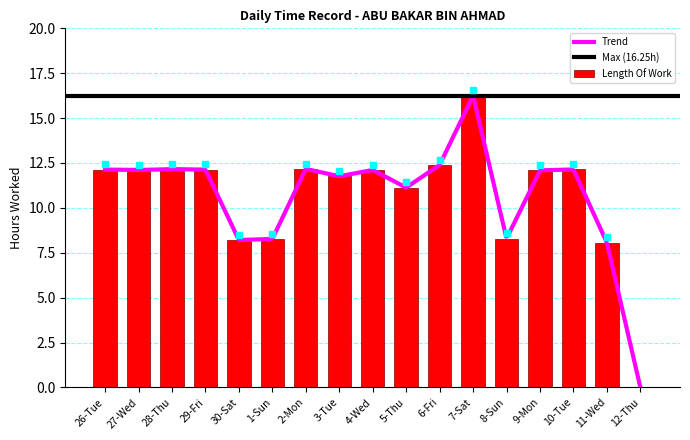

What is the difference between the values at 8-Sun and 28-Thu?

3.9